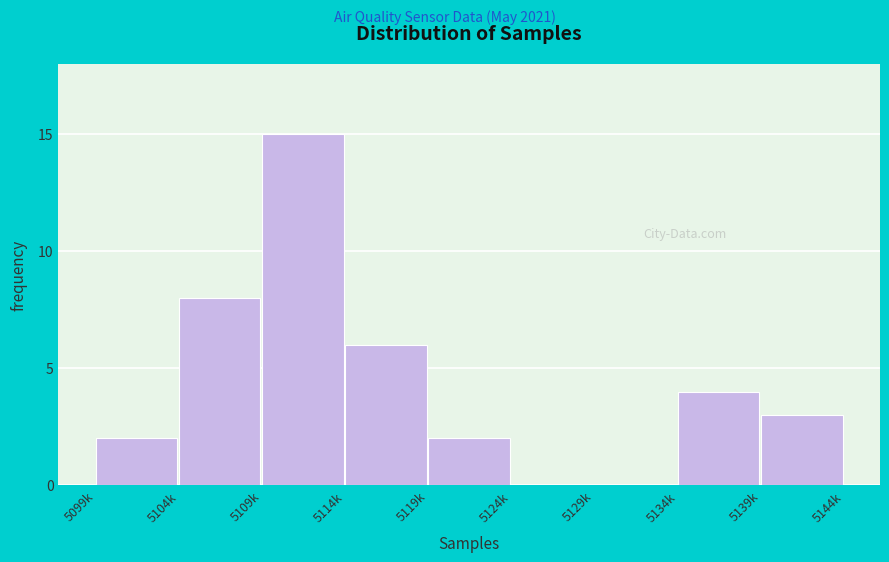

Reading left to right, what are all the values shown in this chart?

5099k=2	5104k=8	5109k=15	5114k=6	5119k=2	5124k=0	5129k=0	5134k=4	5139k=3